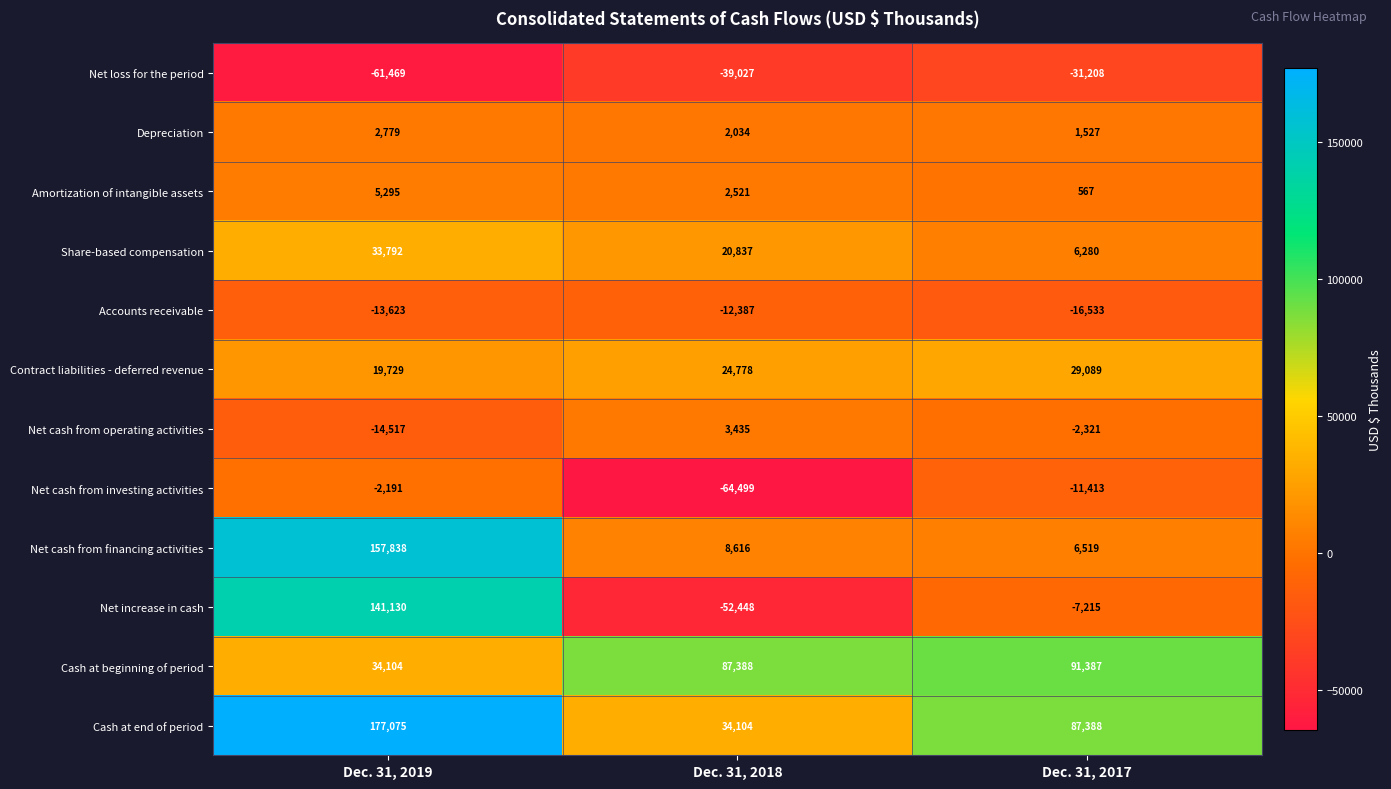

At which category is the sum across all series the highest?

Dec. 31, 2019